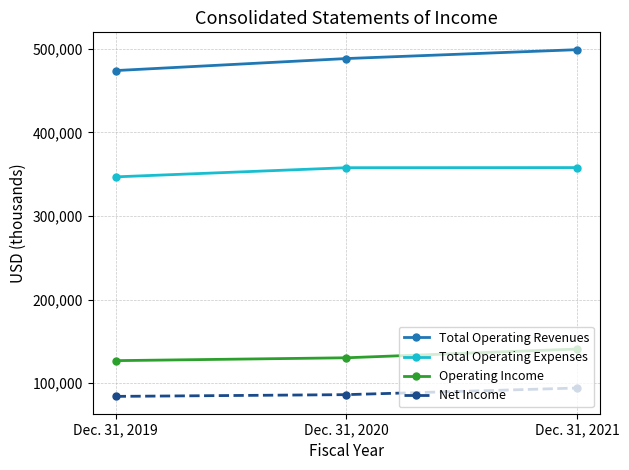

At which category is the sum across all series the highest?

Dec. 31, 2021